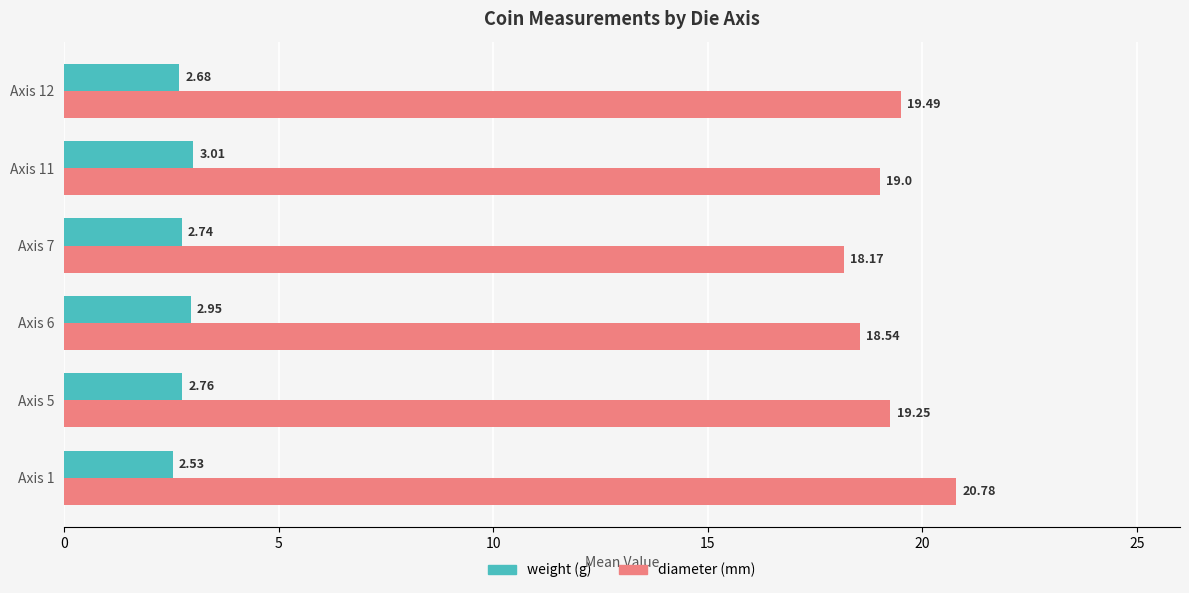

What is the total value across all series at Axis 11?

22.0